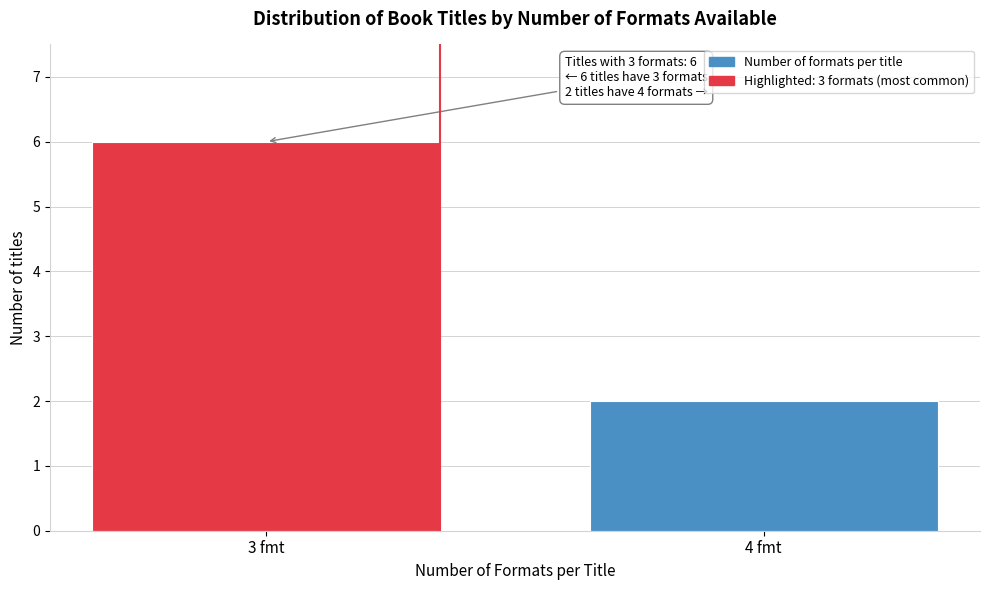

Reading left to right, transcribe all the data shown in this chart.

3 fmt=6	4 fmt=2